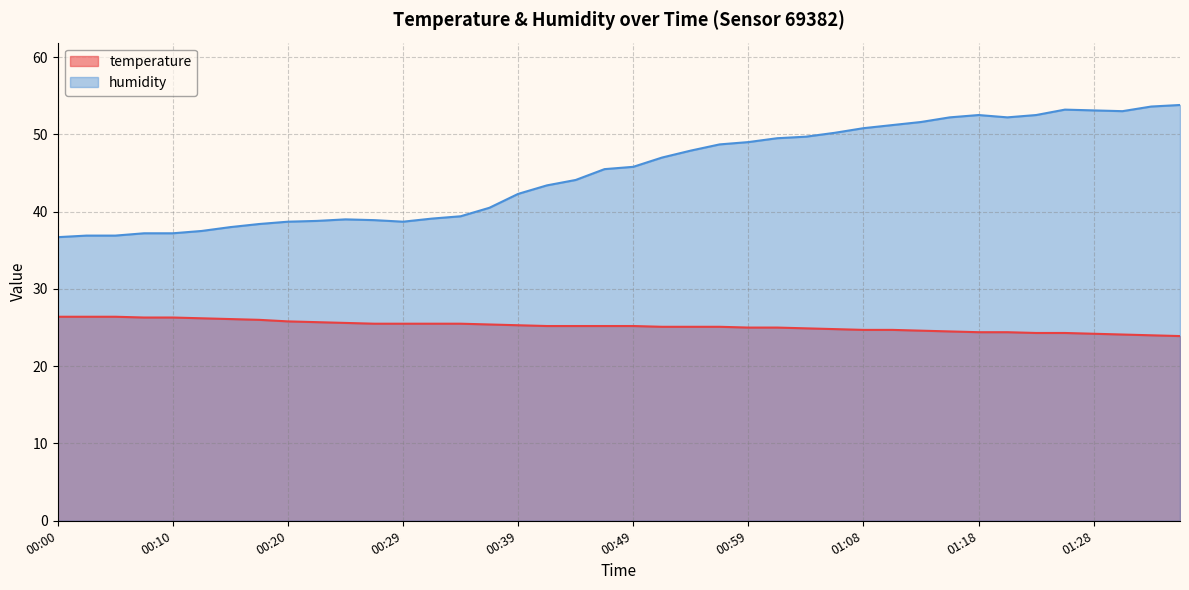

What is the total value across all series at 00:27?

64.4